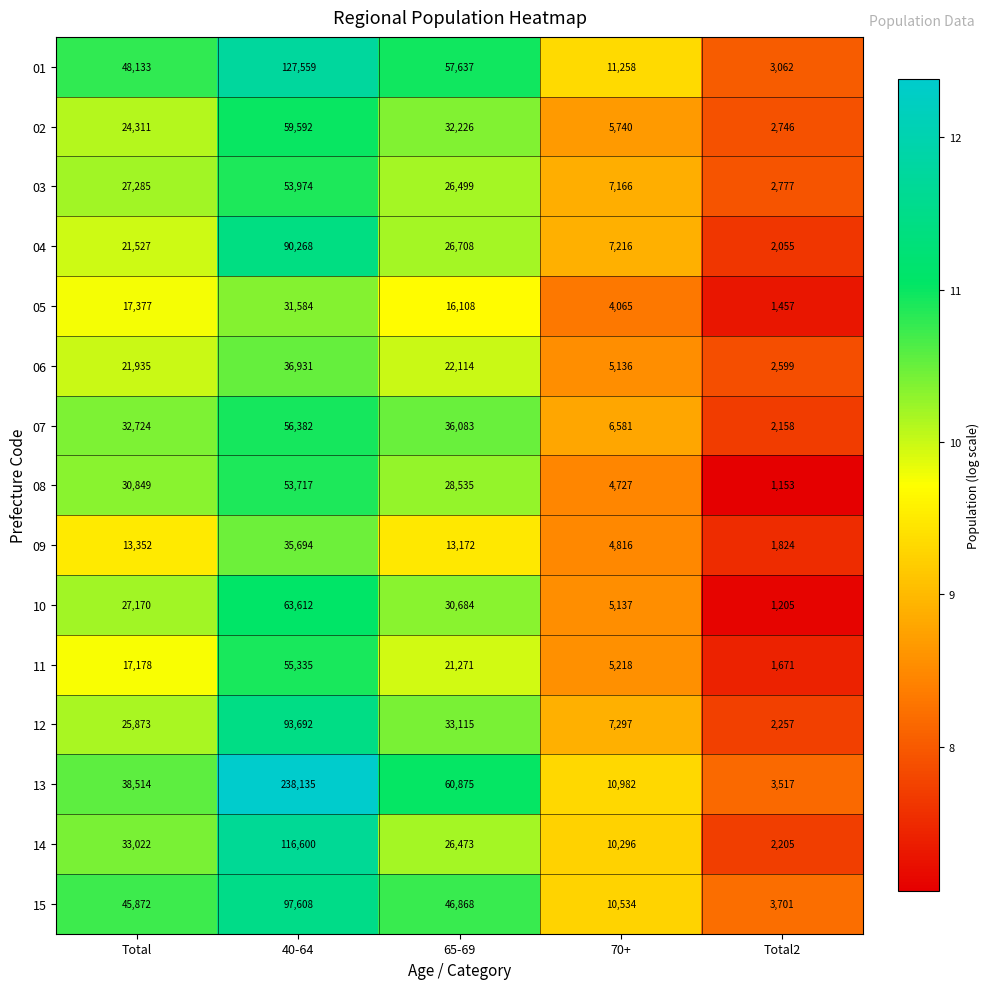

List the labels in order of 13 value, largest first.

40-64, 65-69, Total, 70+, Total2